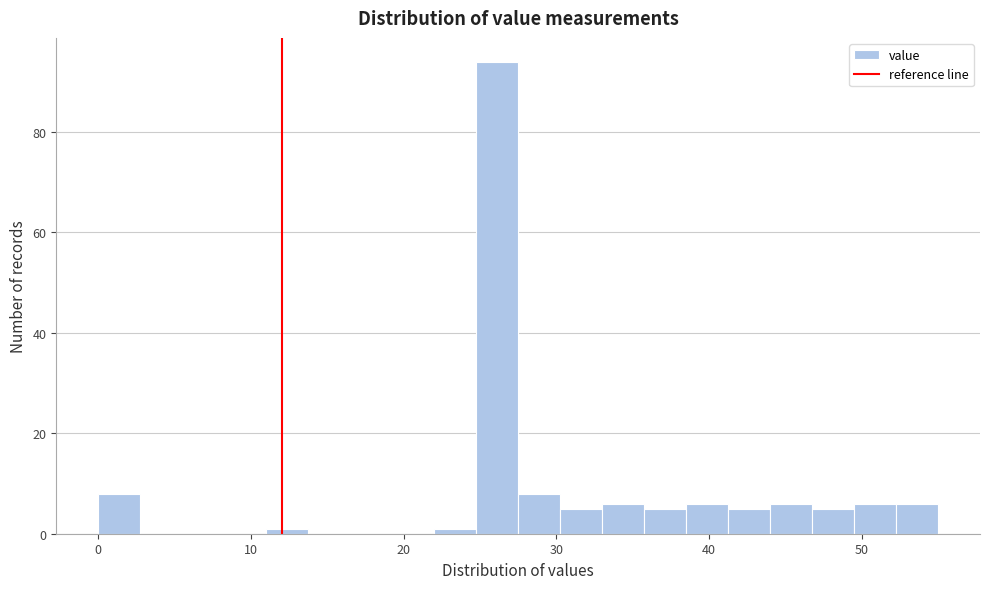

Read against the x-axis, roughly where is the centre of the tallest bar?

26